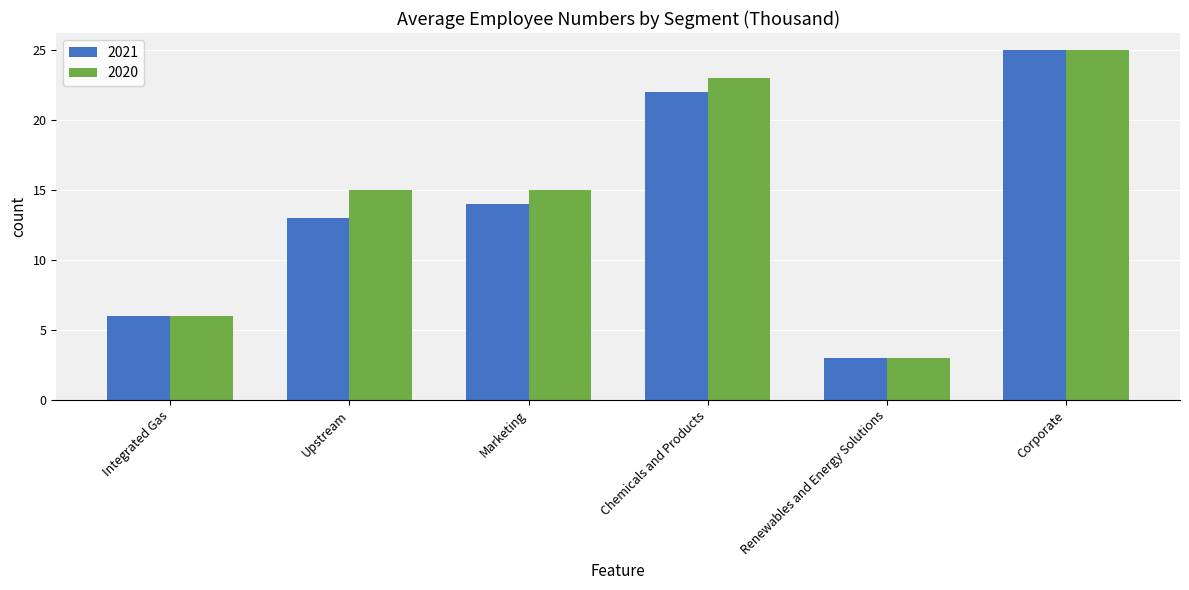

Reading left to right, list all the values displayed in this chart.

2021: 6	13	14	22	3	25
2020: 6	15	15	23	3	25